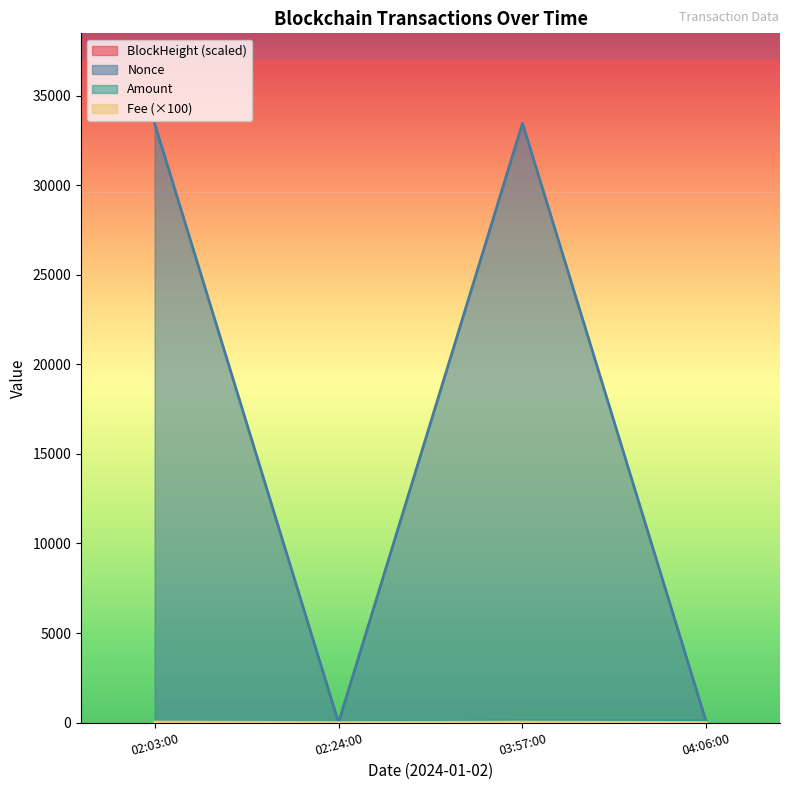

Reading right to left, list all the values displayed in this chart.

BlockHeight: 2.4	2.3	0.4	0.0
Nonce: 1.0	33470.0	0.0	33457.0
Amount: 100.1	100.1	3.1	4.1
Fee: 3.6	30.0	1.1	30.0